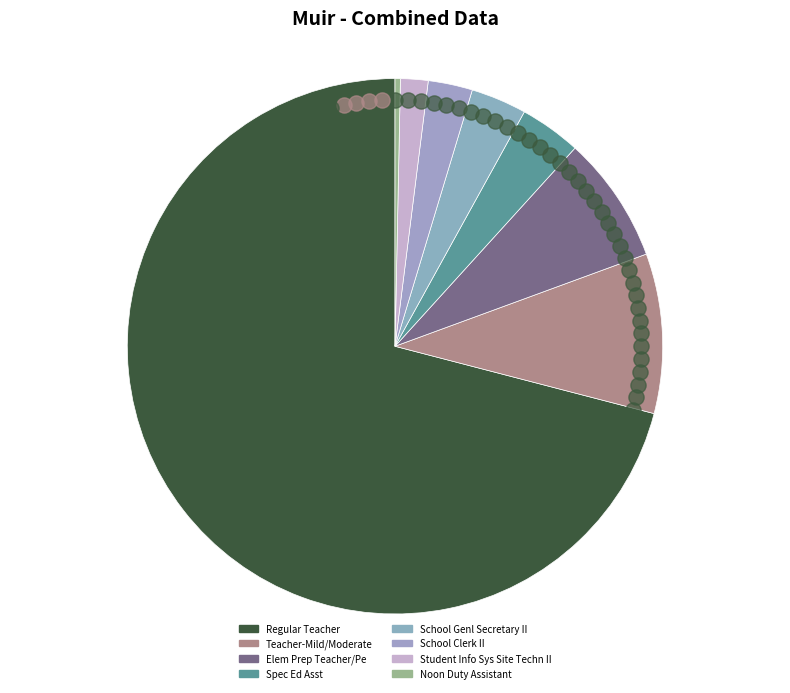

How many segments does this pie chart have?

8